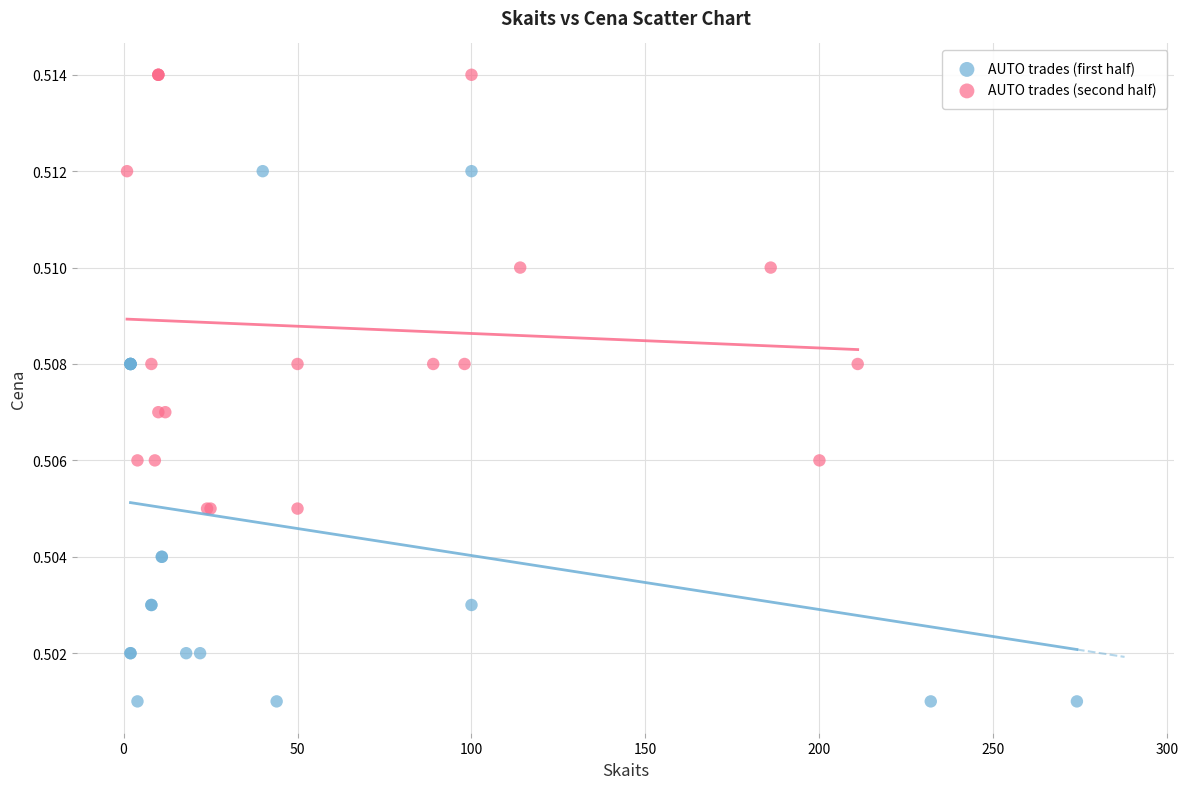

Which series contains the lowest Y value?

AUTO trades (first half)